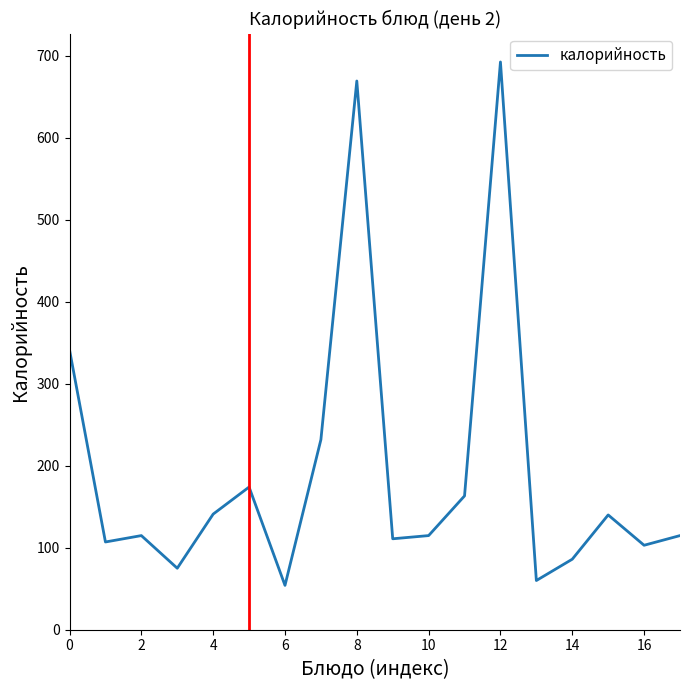

What is the minimum value shown in the chart?

54.1